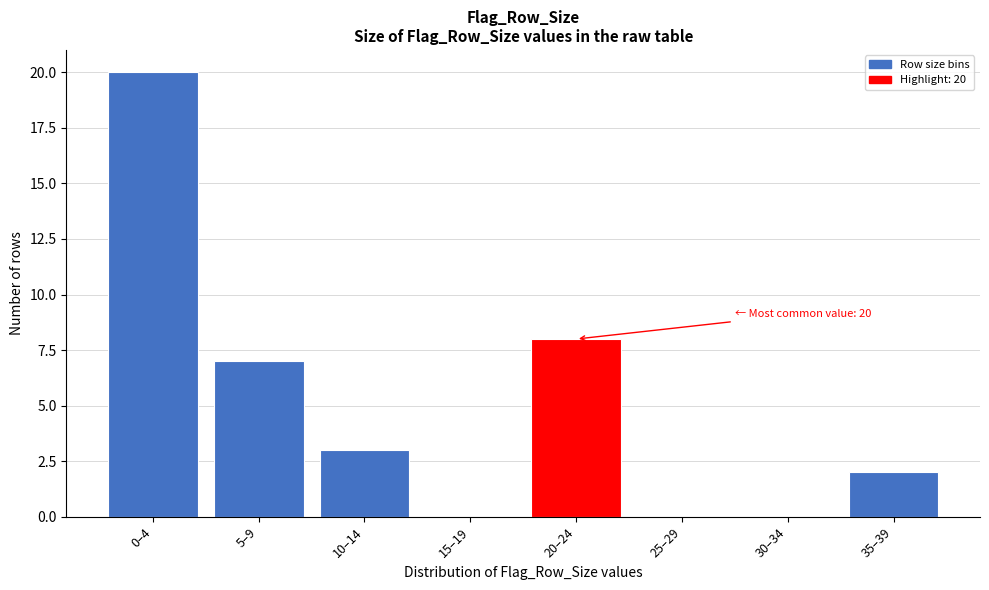

Reading left to right, transcribe all the data shown in this chart.

0–4=20	5–9=7	10–14=3	15–19=0	20–24=8	25–29=0	30–34=0	35–39=2